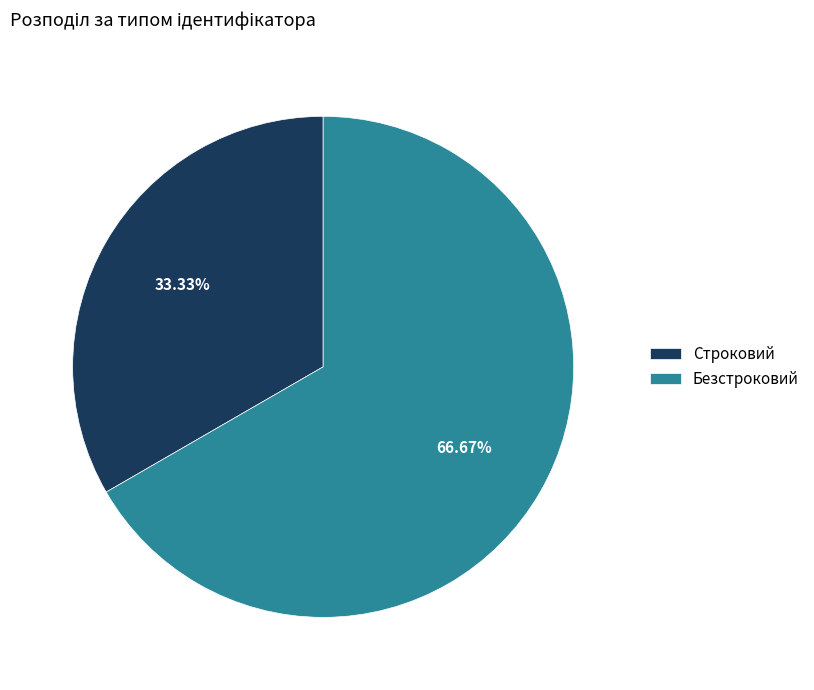

Which category has the biggest portion of the pie?

Безстроковий